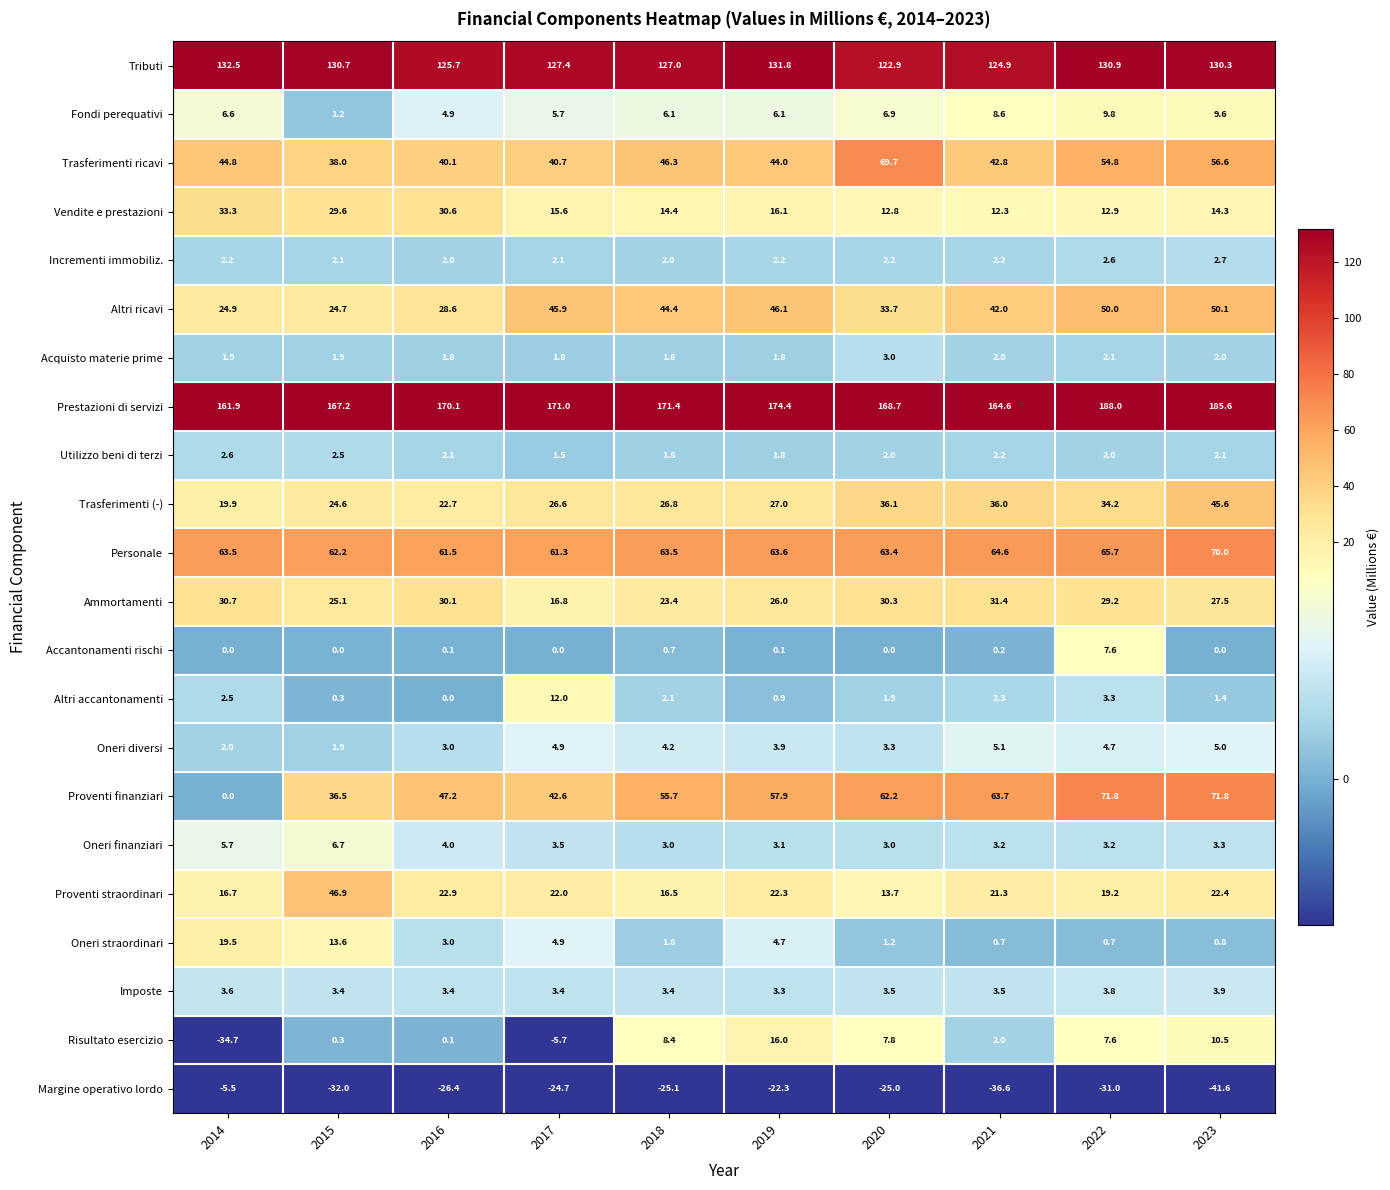

Which series has the largest total across all categories?

Prestazioni di servizi